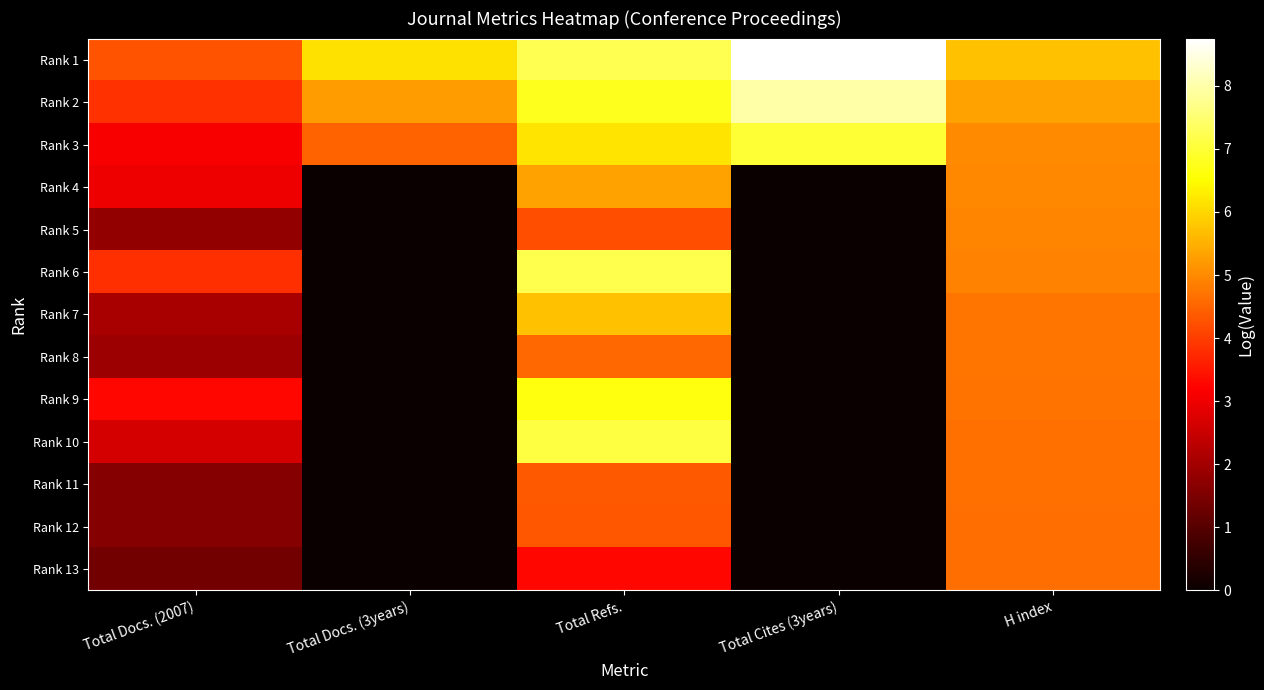

Rank the series at Total Docs. (2007) from highest to lowest value.

Rank 1, Rank 2, Rank 6, Rank 9, Rank 3, Rank 4, Rank 10, Rank 7, Rank 8, Rank 5, Rank 11, Rank 12, Rank 13